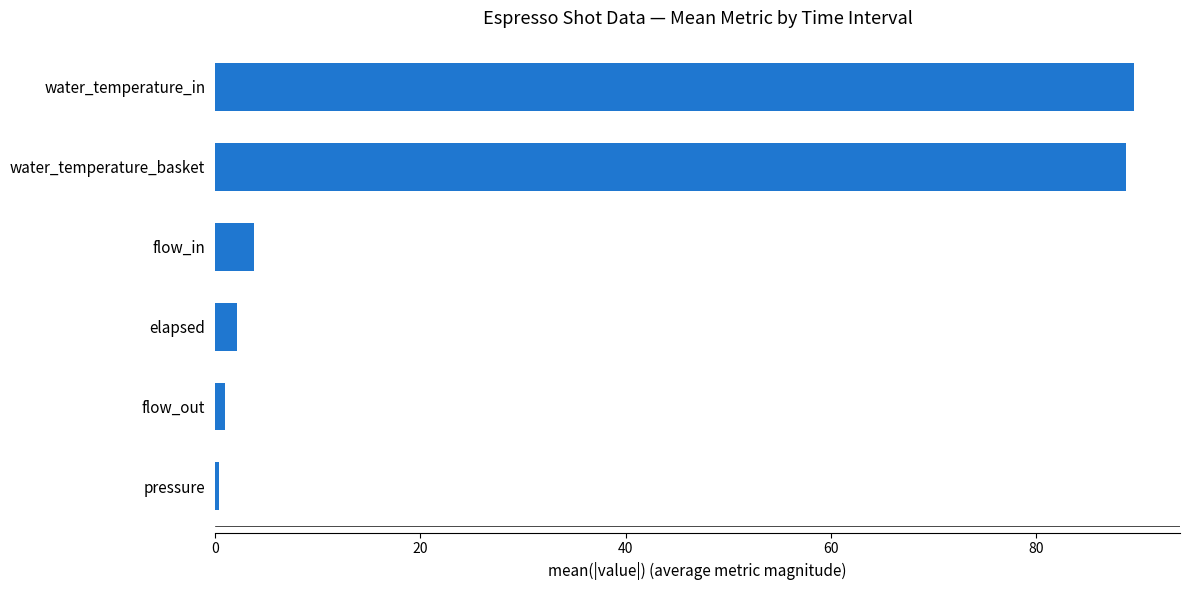

What is the greatest value displayed?

89.5